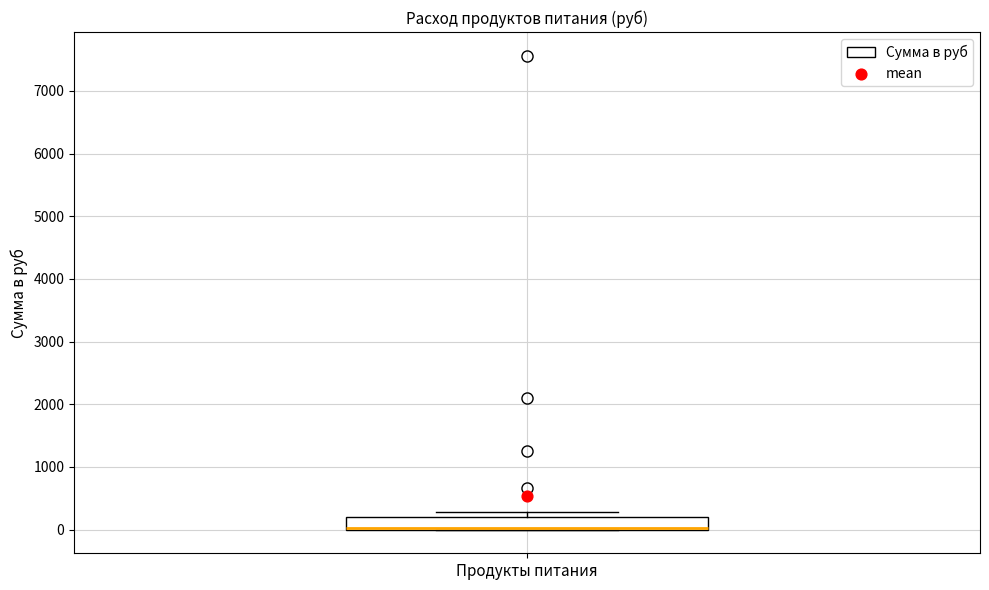

Where is the upper edge of the box for Продукты питания on the y-axis? The values are not printed on the chart, so give them approximately, as read against the axis.

200